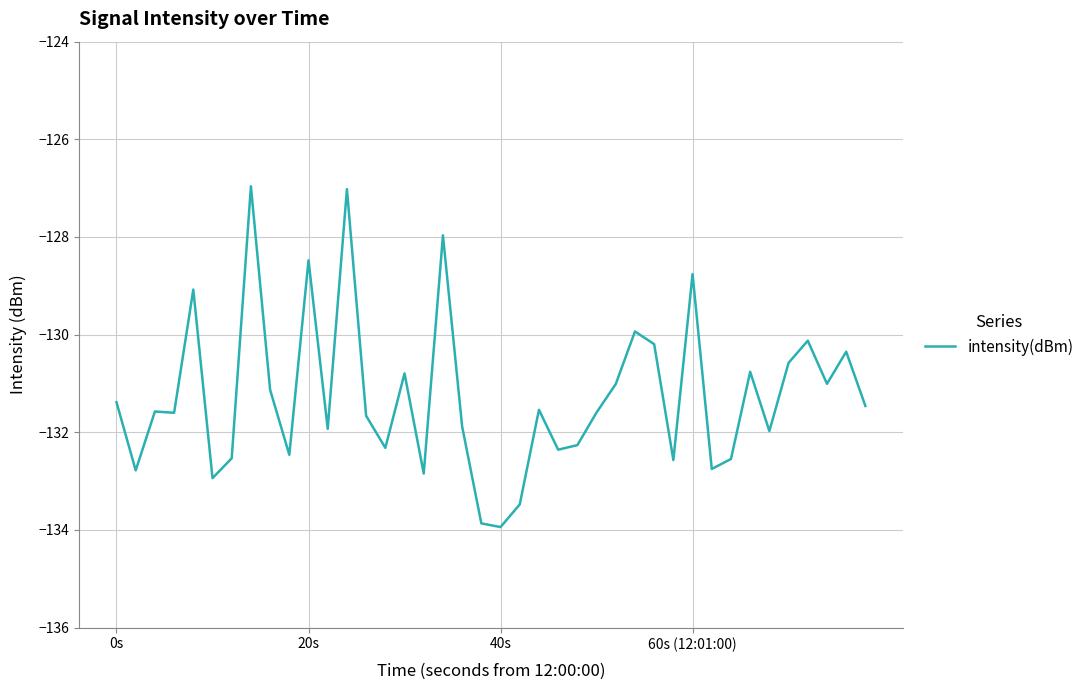

What is the difference between the maximum and minimum values?

7.0